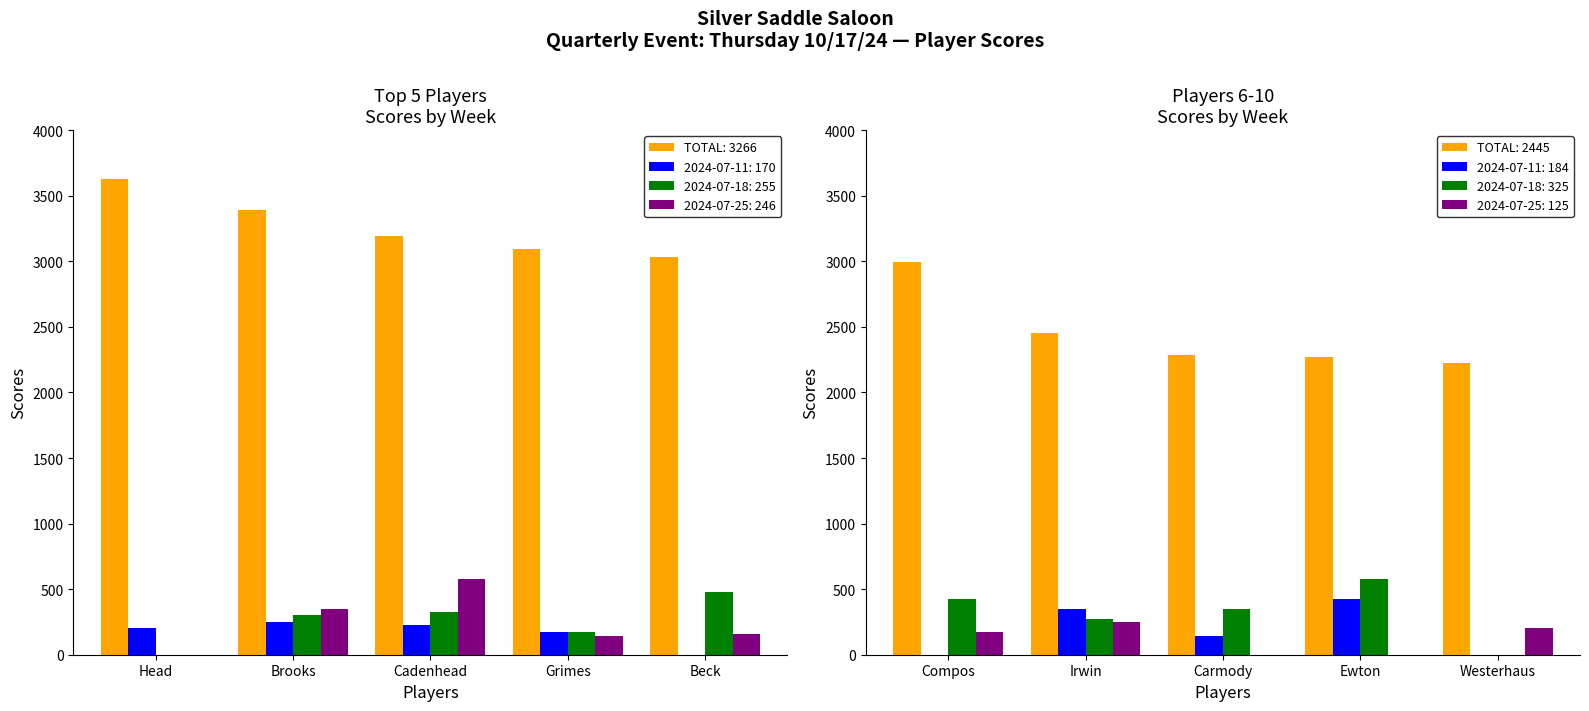

Count the number of categories in the chart.

10